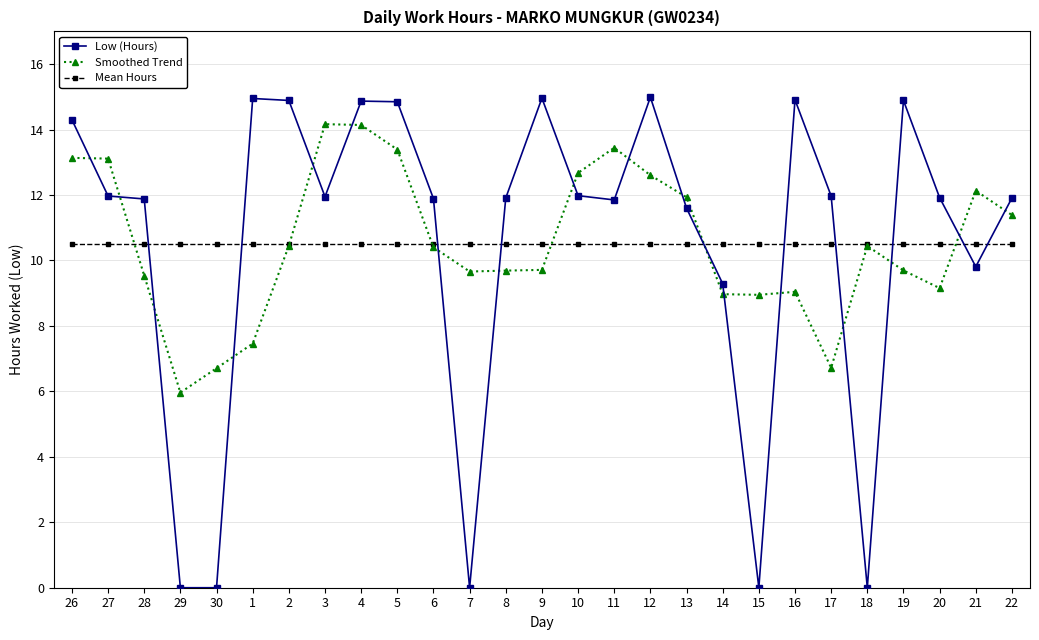

What is the sum of the Mean Hours values at 26 and 27?

21.0